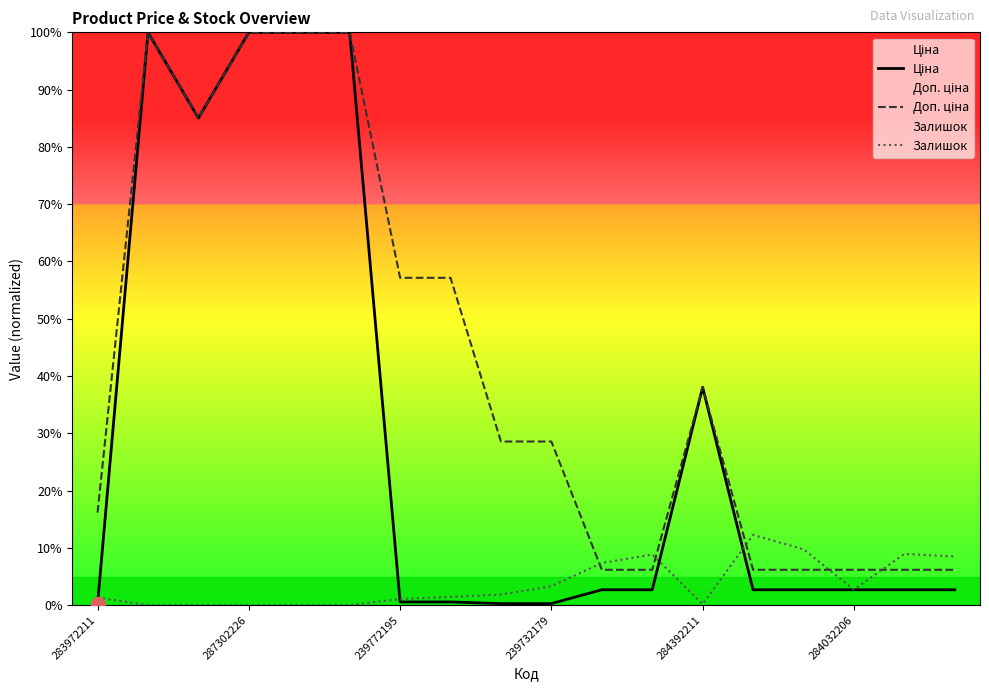

What are all the series names shown in the legend?

Ціна, Доп. ціна, Залишок